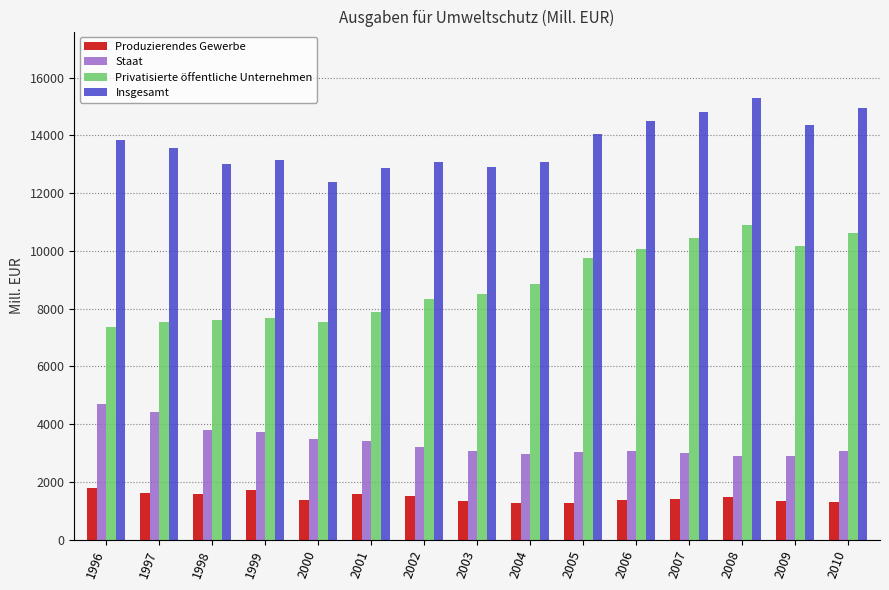

What is the minimum value for Produzierendes Gewerbe?

1250